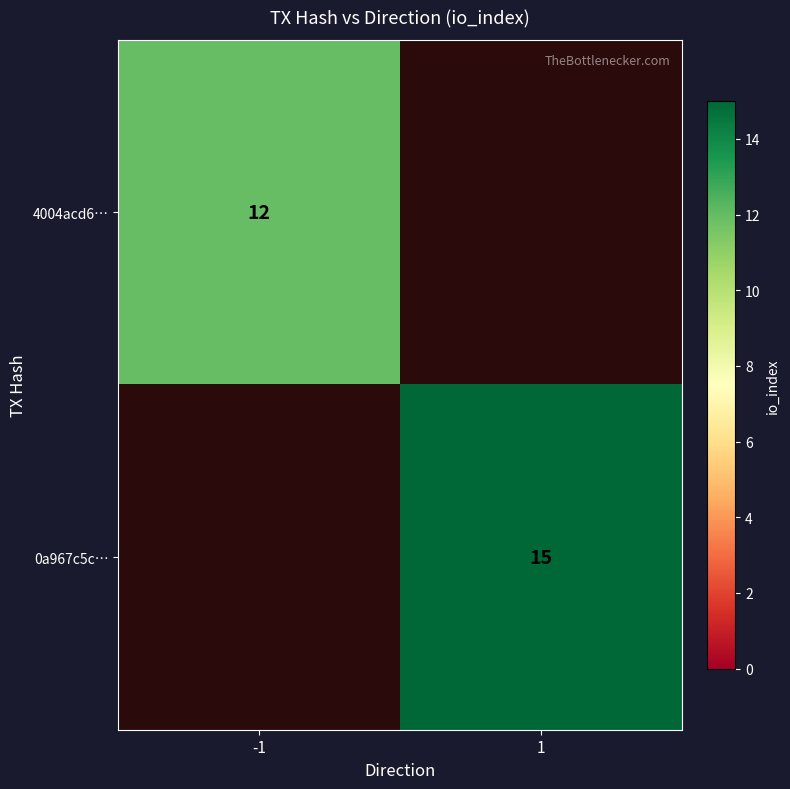

The 0a967c5c… series shows 15 at 1. True or false?

True